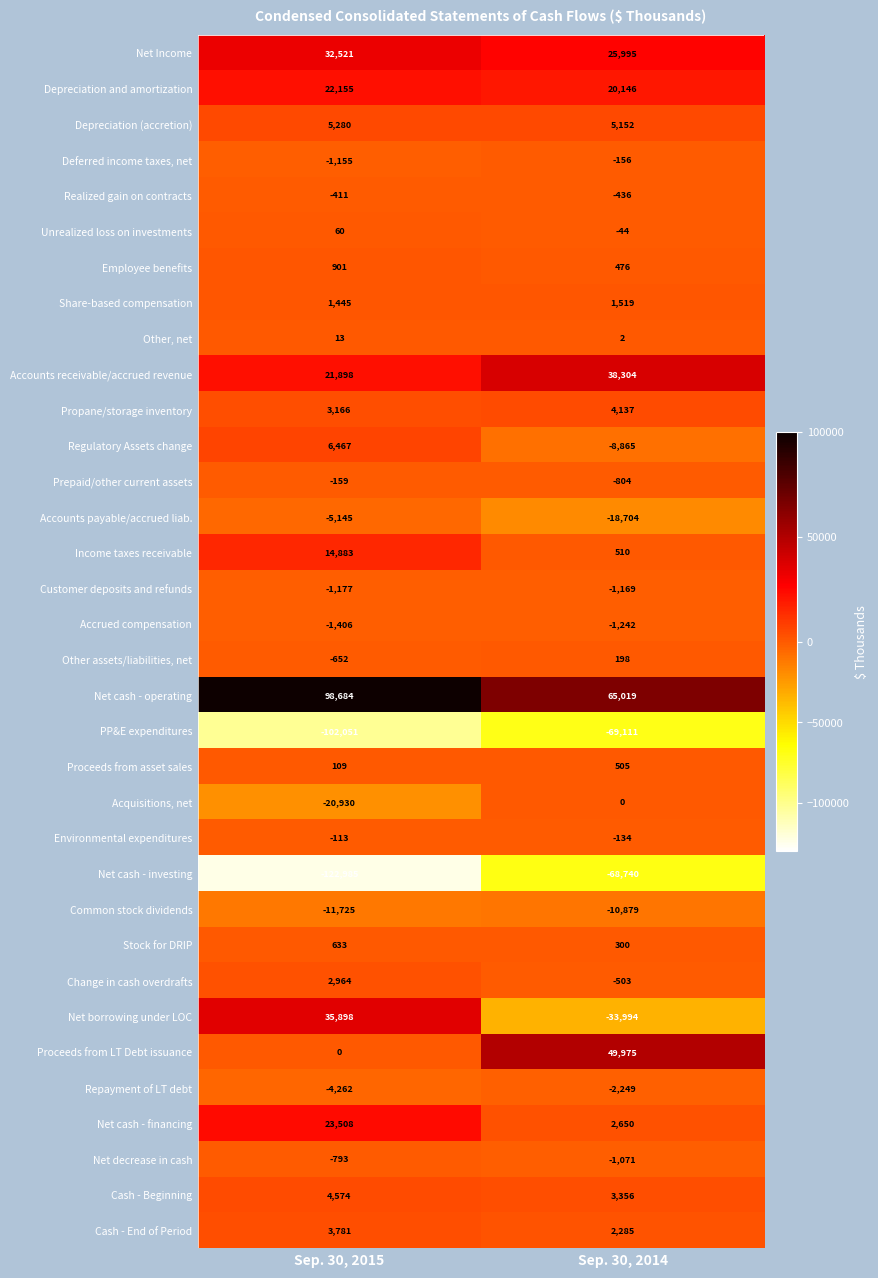

At which label is Prepaid/other current assets closest to -481?

Sep. 30, 2015